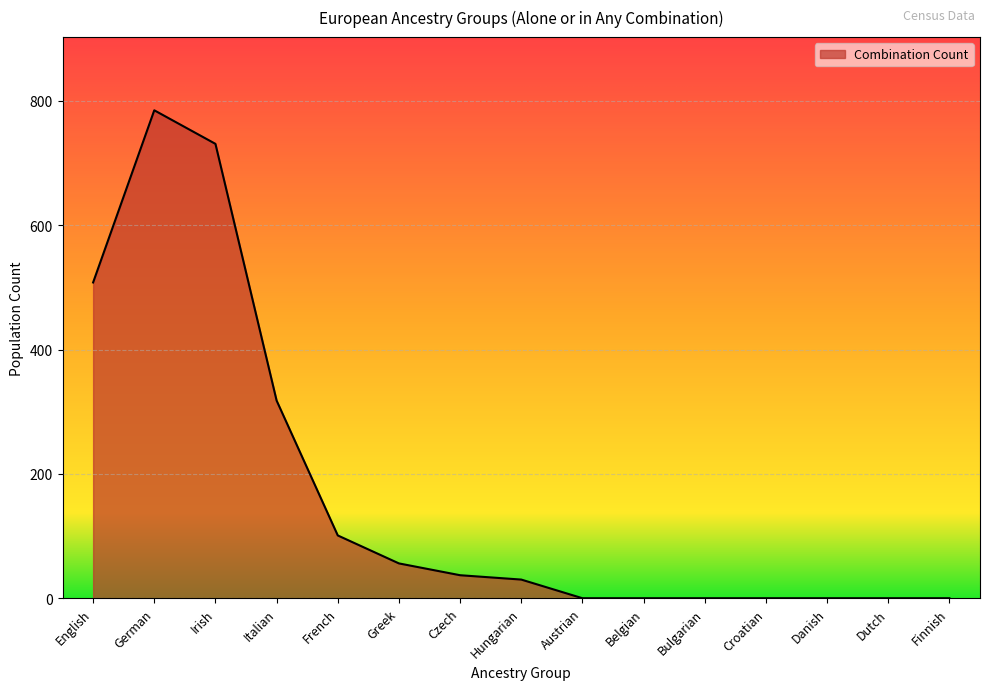

The value at Danish is 310. True or false?

False